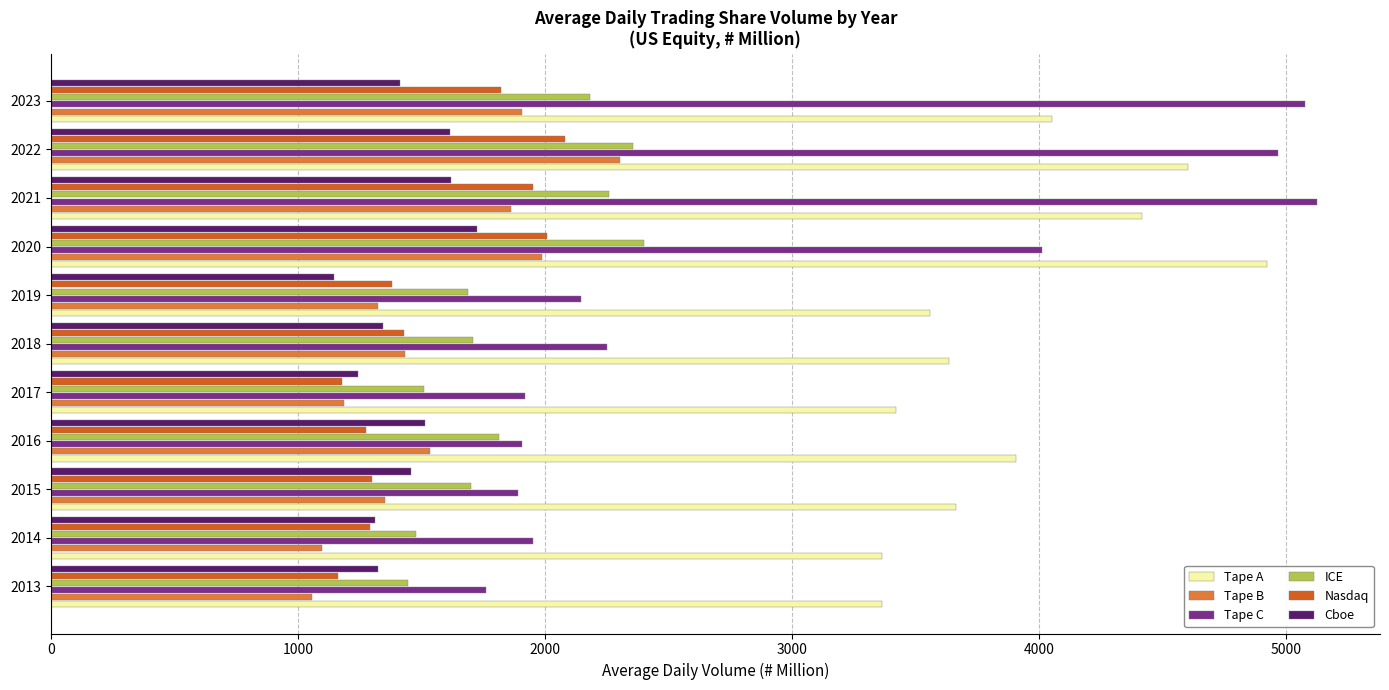

What is the difference between the highest and lowest values at 2018?

2289.0